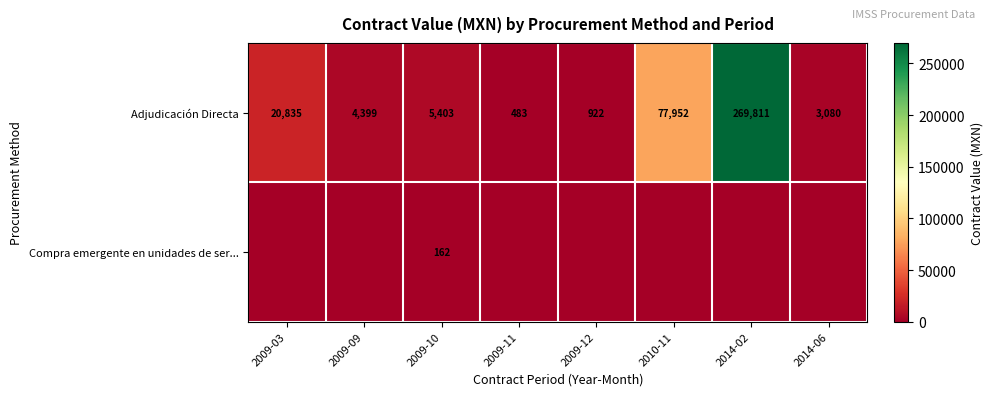

Where is Adjudicación Directa nearest to the value 135147?

2010-11